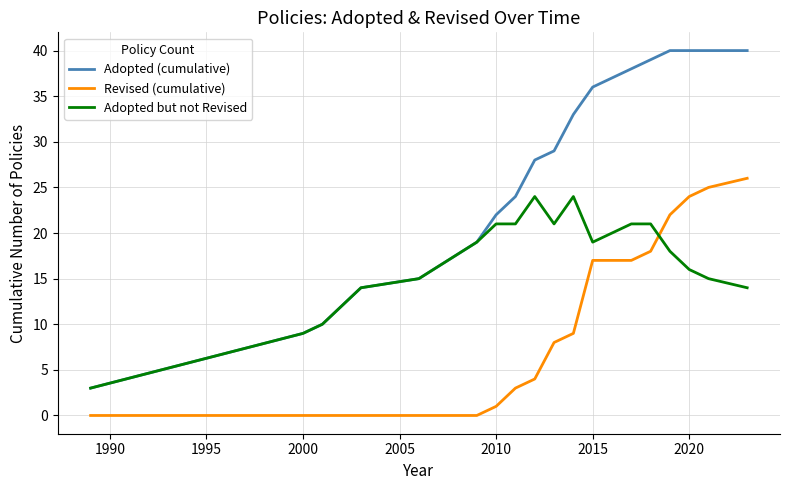

Rank the series by their maximum value, from lowest to highest.

Adopted but not Revised, Revised (cumulative), Adopted (cumulative)